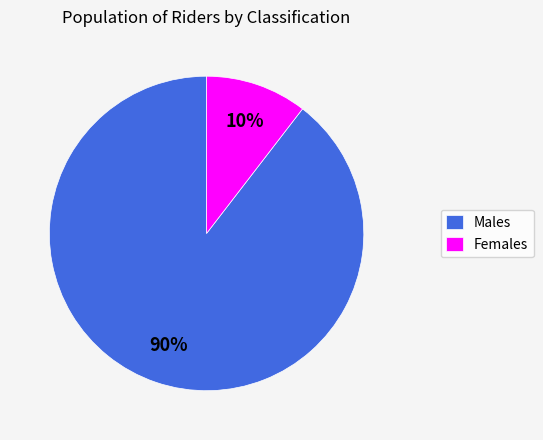

Count the number of slices in the pie.

2